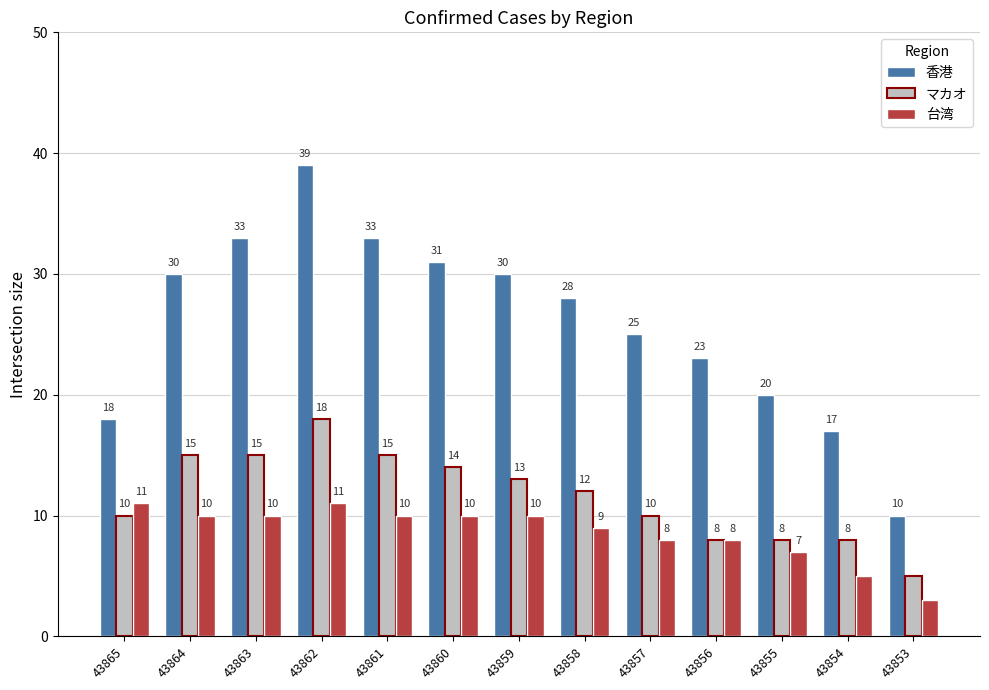

What is the average value of the 香港 series?

26